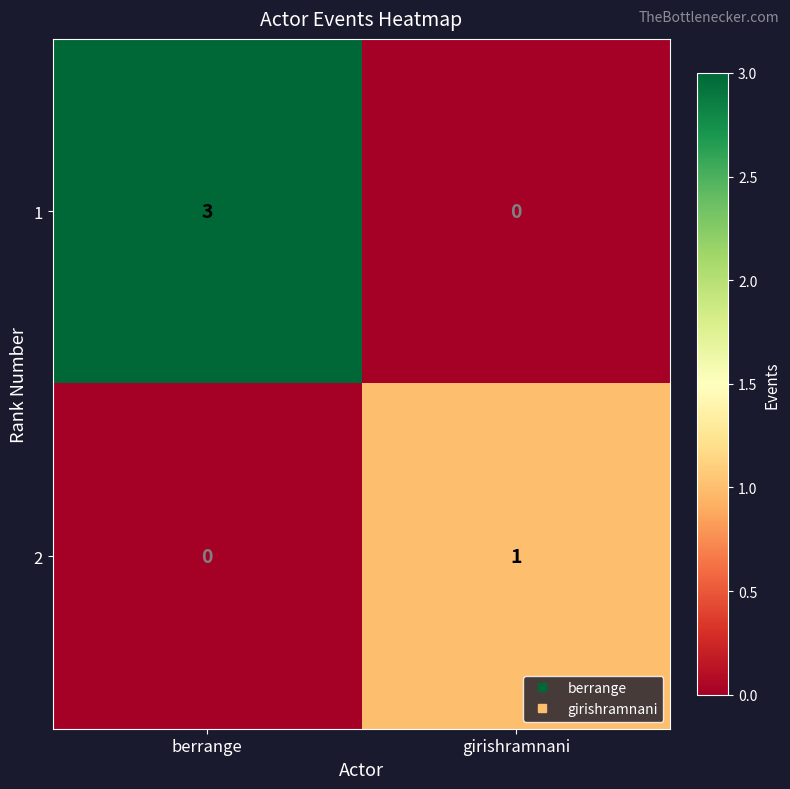

Reading right to left, what are all the values shown in this chart?

1: 0	3
2: 1	0